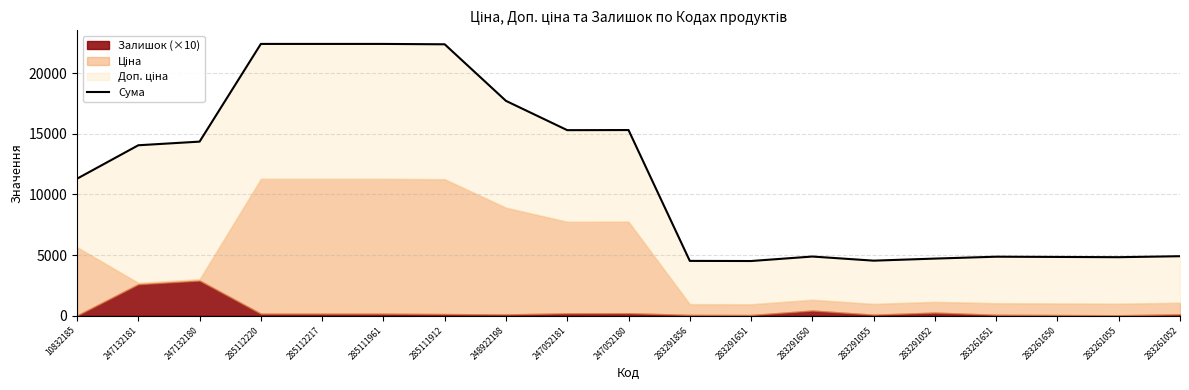

Reading left to right, extract all data points from this chart.

10832185=11292.0	247132181=14047.3	247132180=14347.3	285112220=22397.2	285112217=22397.2	285111961=22397.2	285111912=22367.2	248922198=17705.2	247052181=15291.8	247052180=15301.8	283291856=4519.6	283291651=4509.6	283291650=4879.6	283291055=4539.6	283291052=4709.6	283261651=4865.5	283261650=4845.4	283261055=4825.4	283261052=4905.5